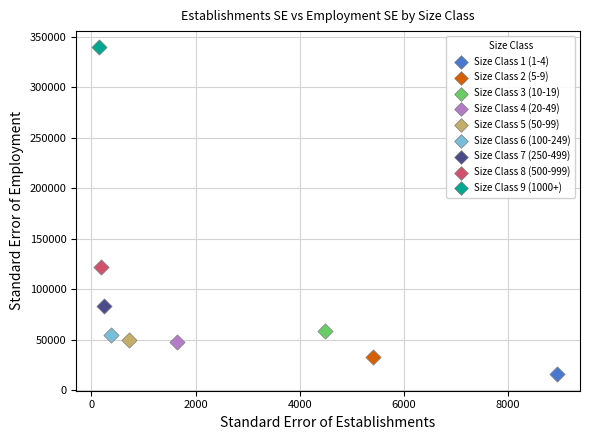

What are all the series names shown in the legend?

Size Class 1 (1-4), Size Class 2 (5-9), Size Class 3 (10-19), Size Class 4 (20-49), Size Class 5 (50-99), Size Class 6 (100-249), Size Class 7 (250-499), Size Class 8 (500-999), Size Class 9 (1000+)